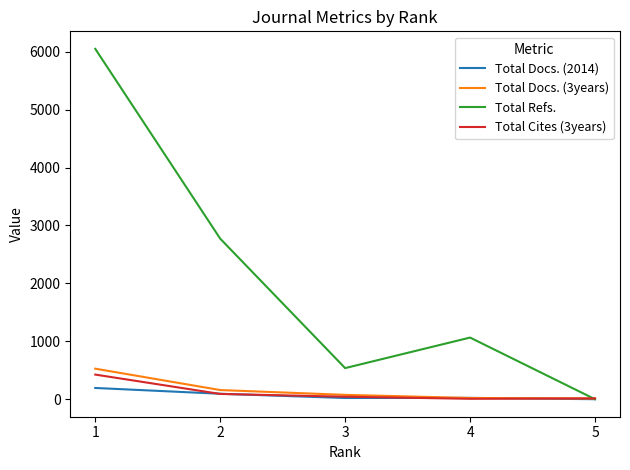

What value does the Total Docs. (2014) series have at 4?

23